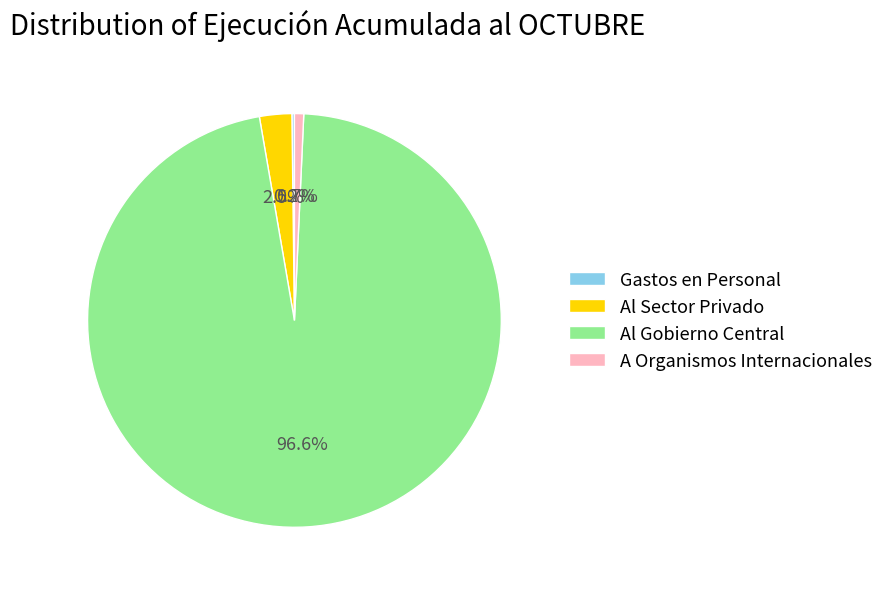

True or false: A Organismos Internacionales accounts for 11% of the total.

False